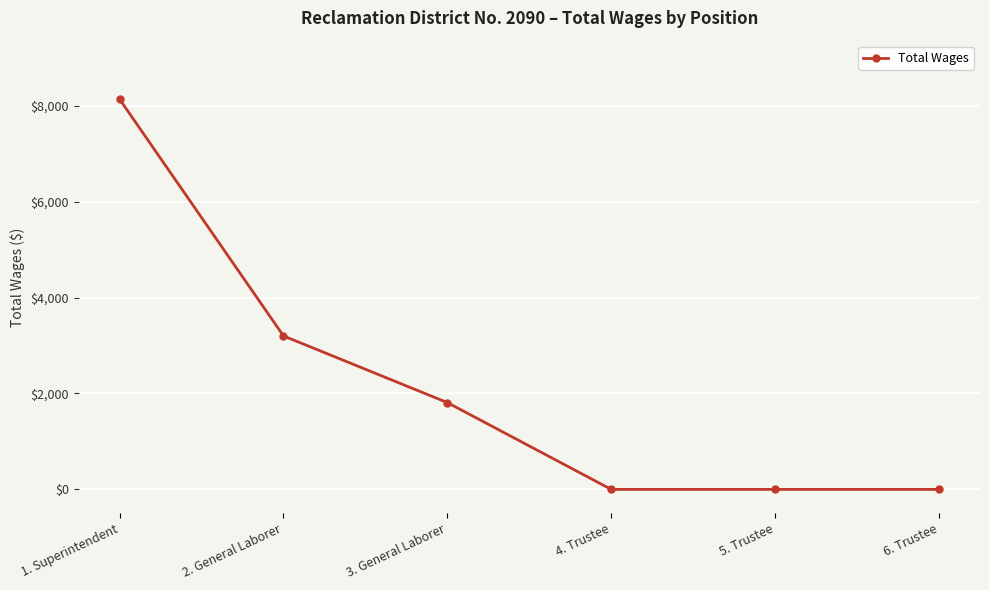

What is the average value?

2191